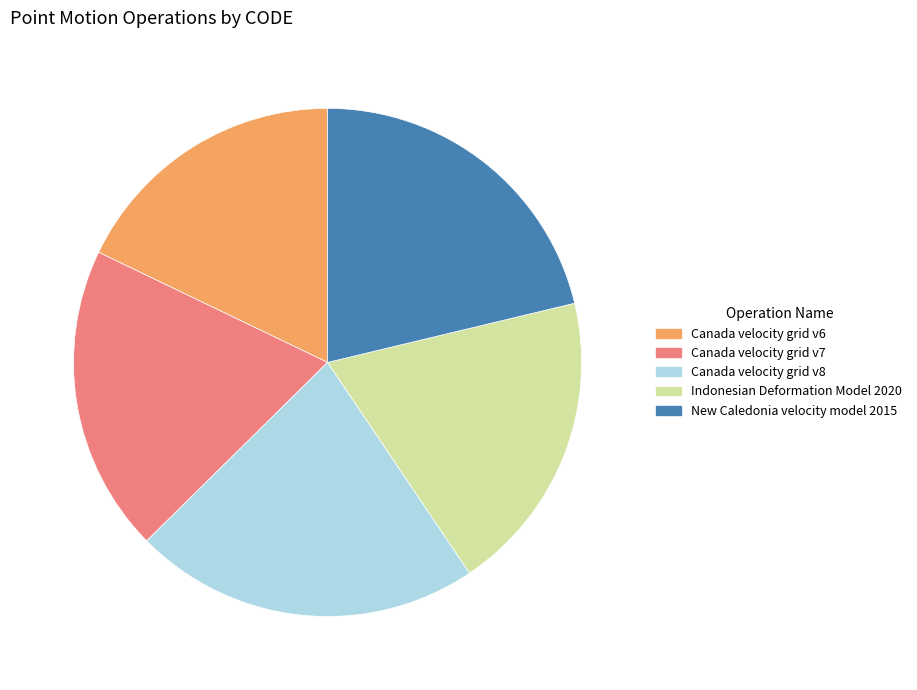

The Canada velocity grid v6 slice represents 32% of the pie. True or false?

False